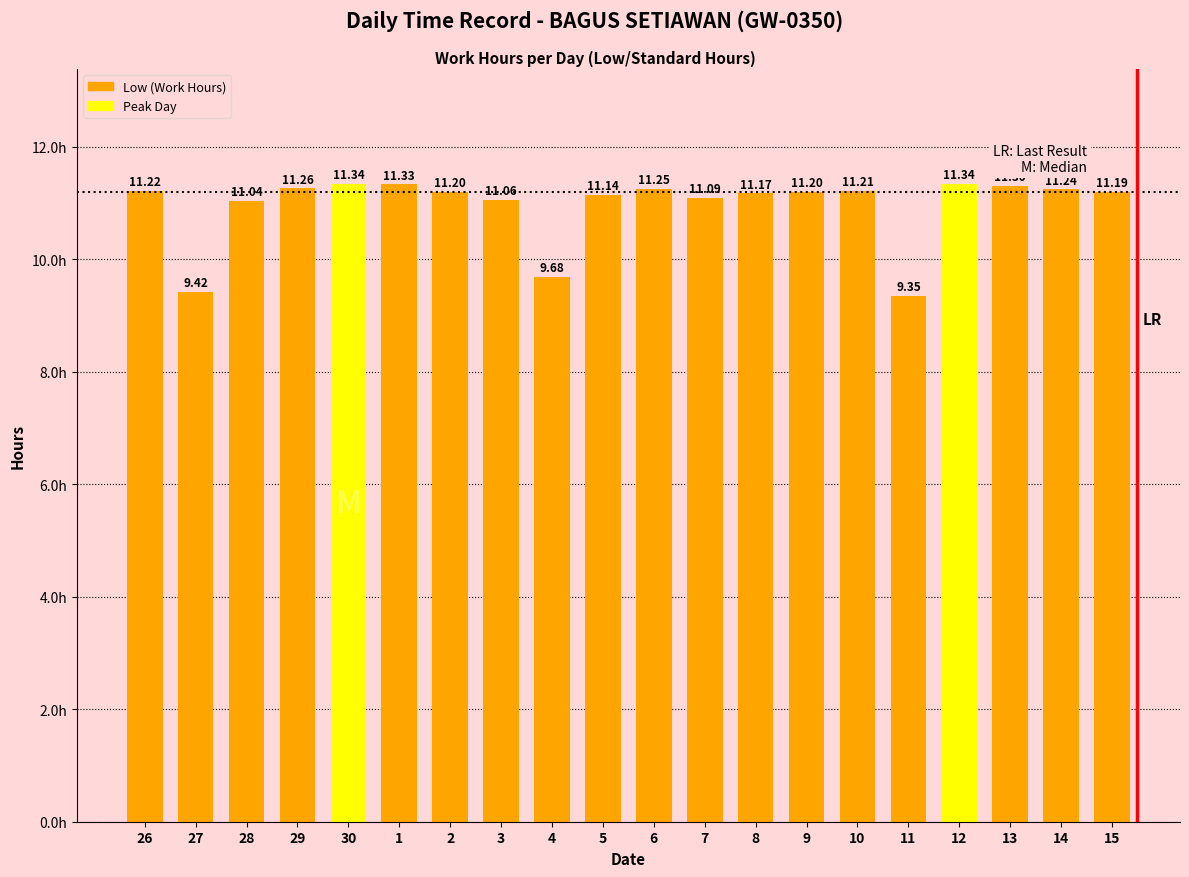

Which has a higher value, 5 or 10?

10